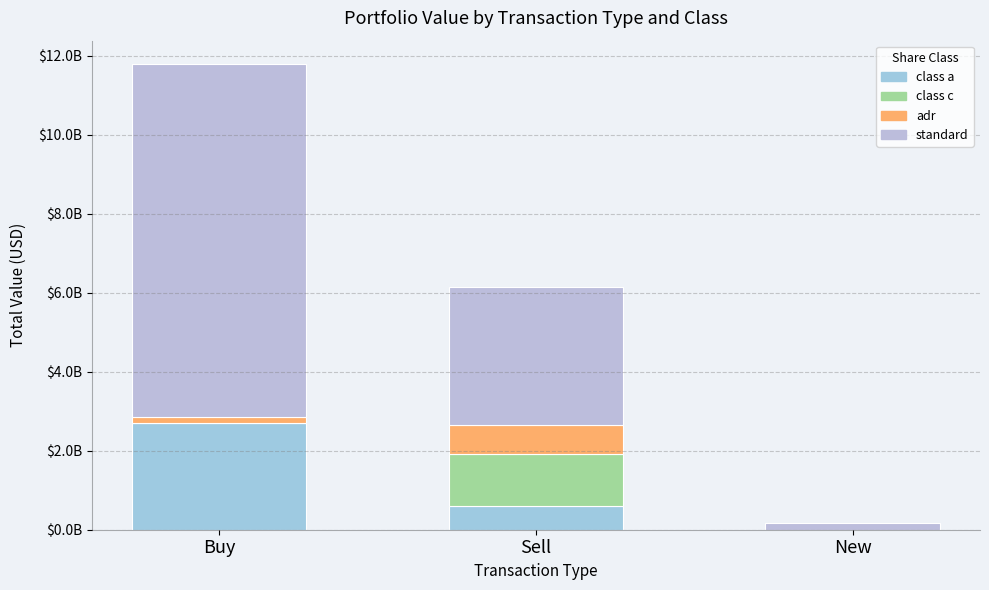

Are the bars horizontal?

No